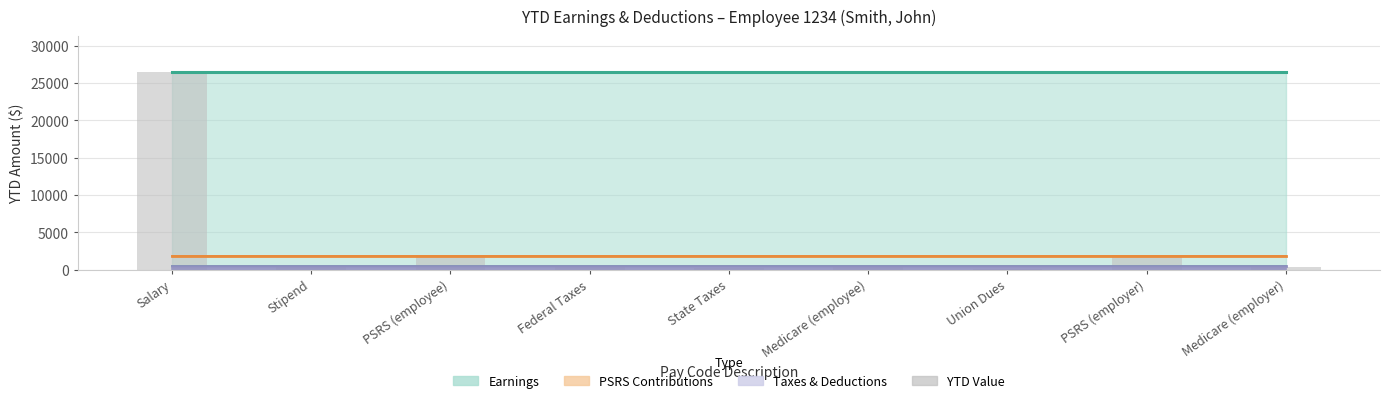

How many distinct data groups are displayed?

1